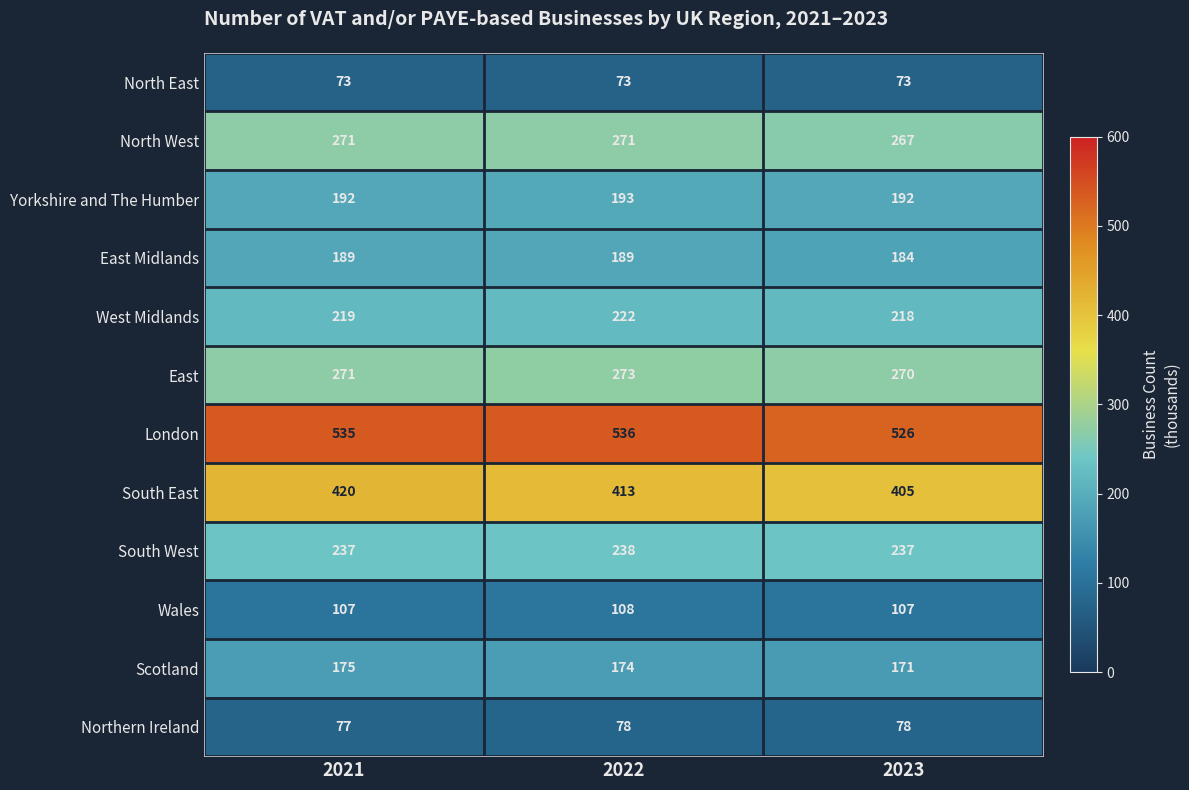

Which series changed the most between 2021 and 2023?

South East